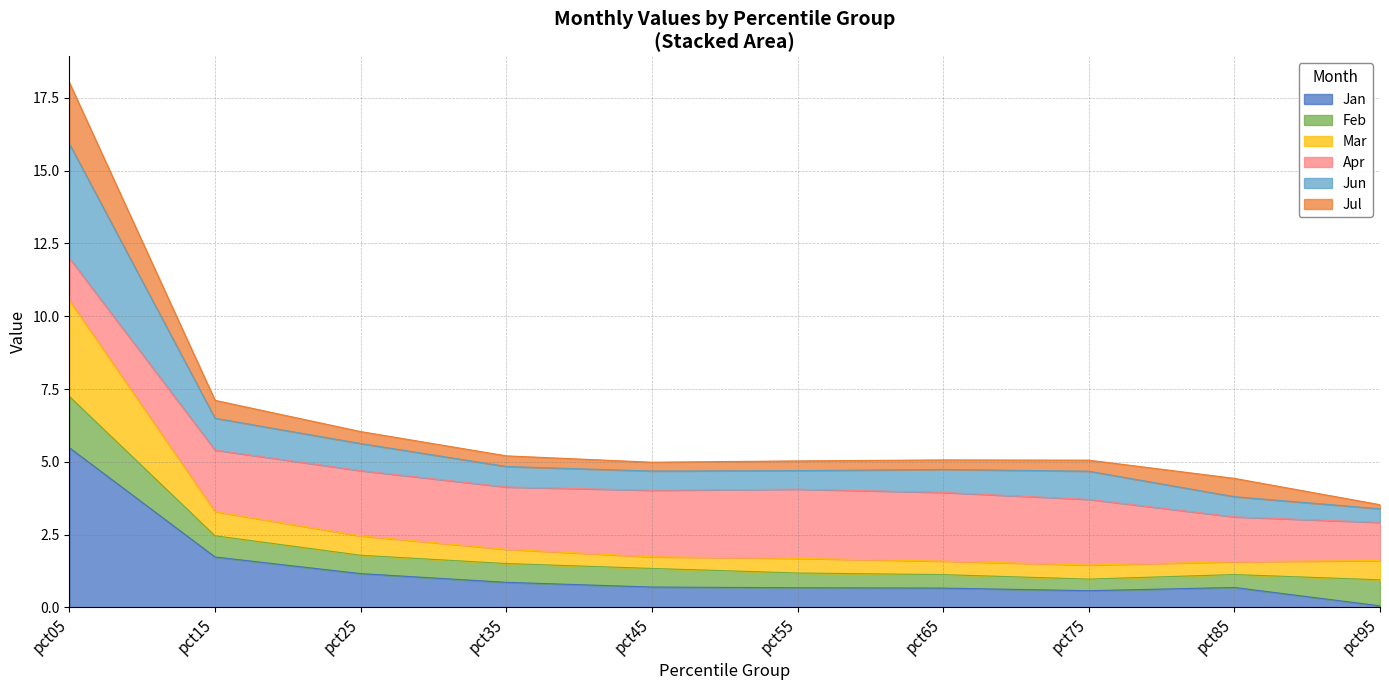

What is the value of the Mar point at the 9th from the left?

1.6